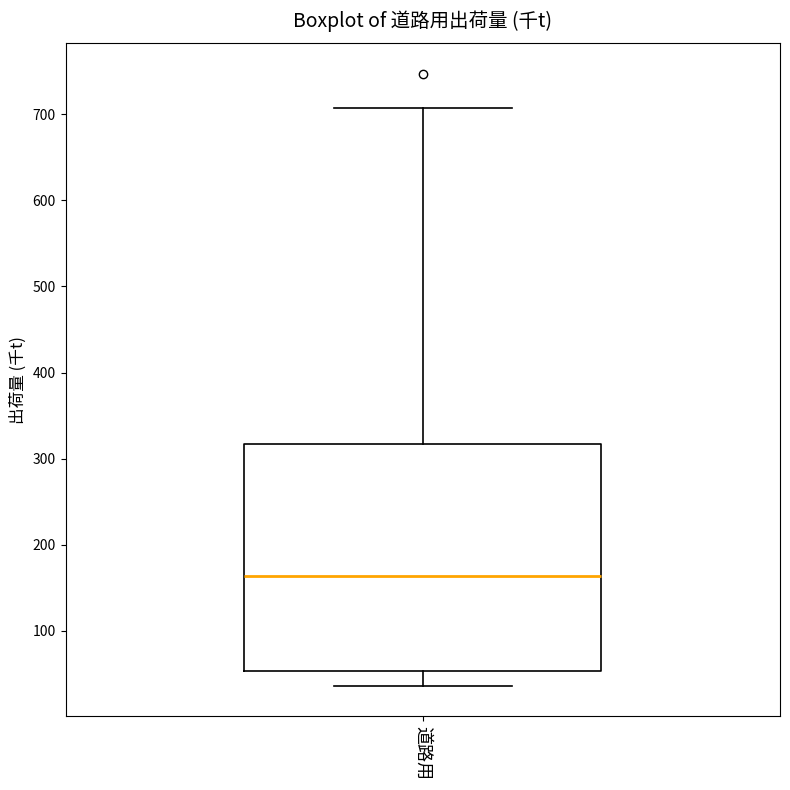

Read this box plot against the y-axis: the position of the median line, the range covered by the box, and the ends of both whiskers. The values are not printed on the chart, so give them approximately, as read against the axis.

median 160, box 50 to 320, whiskers 40 to 710